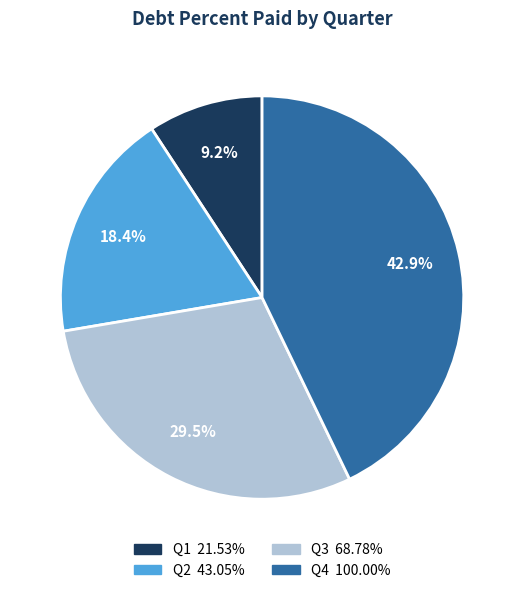

Do Q2 and Q3 together represent more than half of the pie?

No